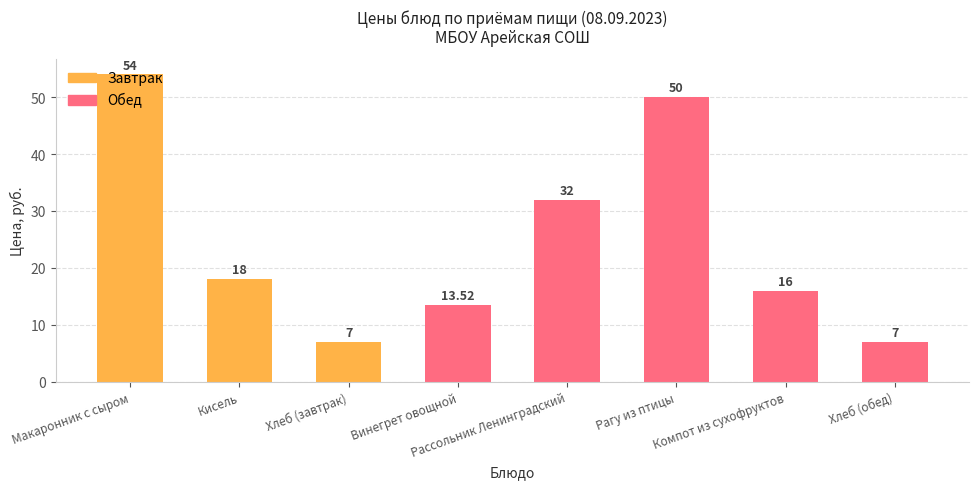

How many positive values does the Обед series have?

5